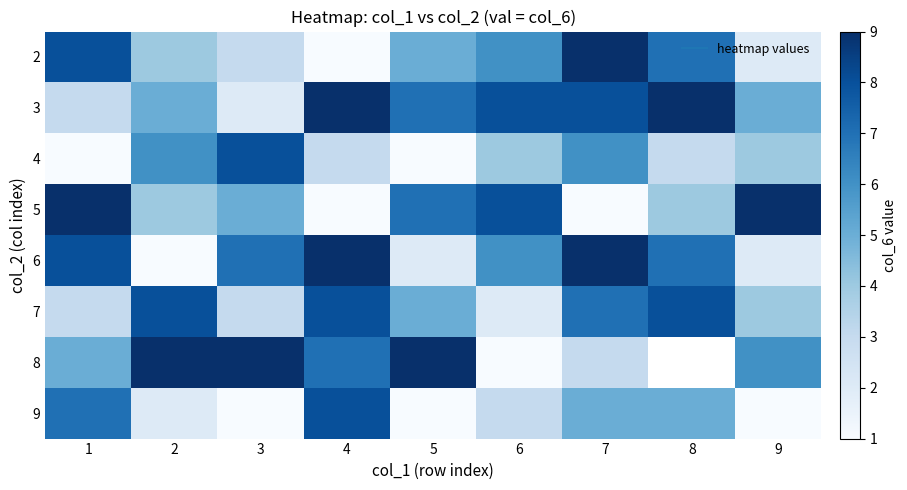

What is the difference between the maximum and minimum values in the 5 series?

8.0